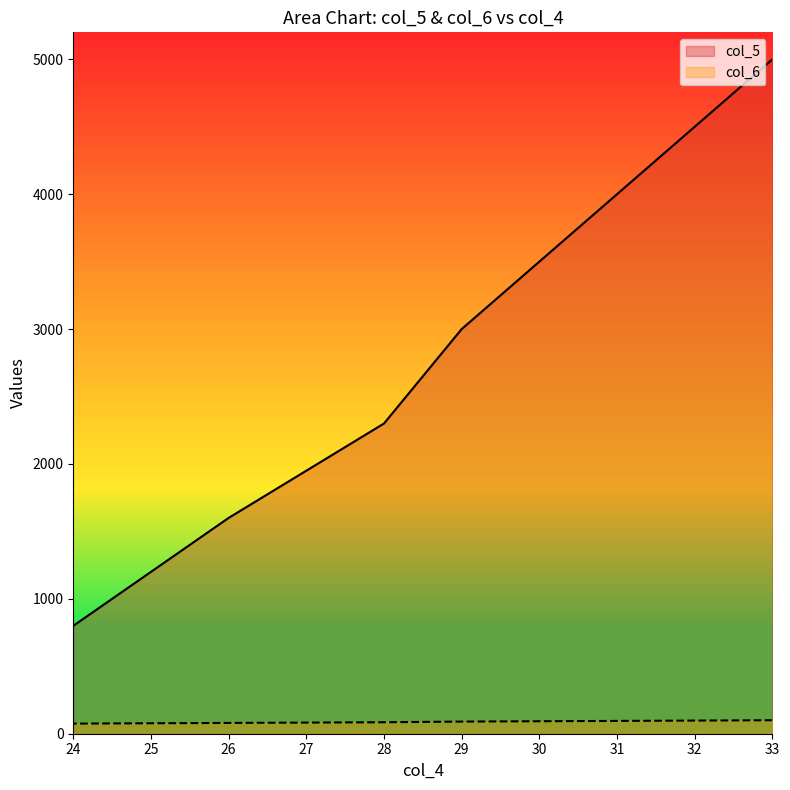

What are all the series names shown in the legend?

col_5, col_6